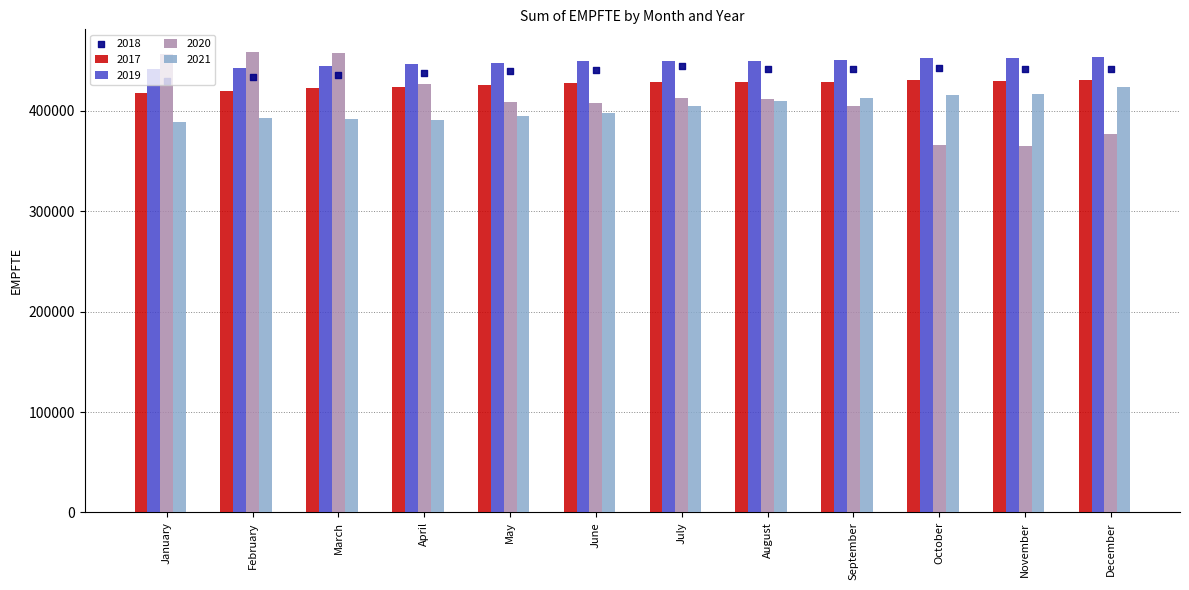

Which series has the largest Y range (max minus min)?

2020